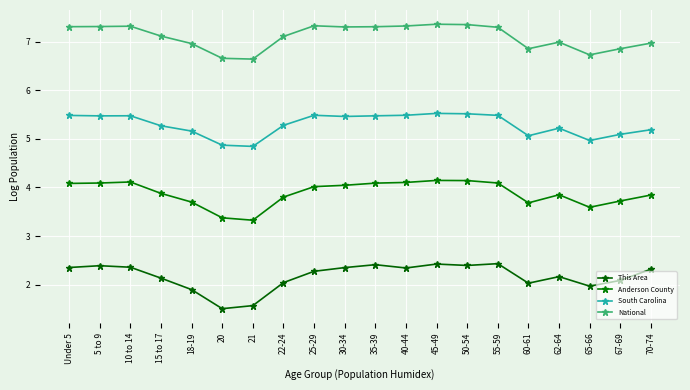

At 18-19, list the series in order from smallest to largest.

This Area, Anderson County, South Carolina, National